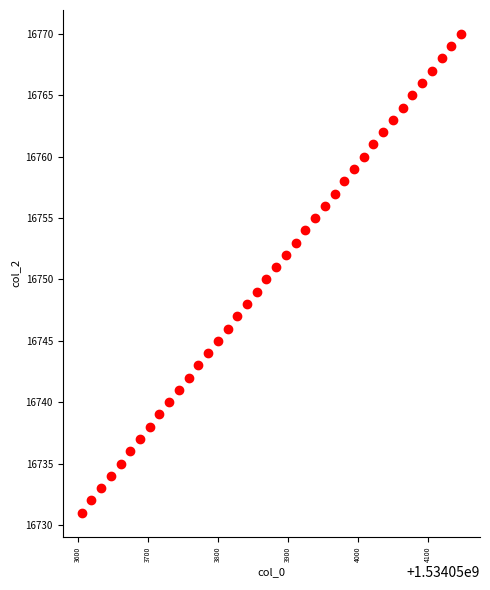

What is the range of Y values (max minus min)?

39